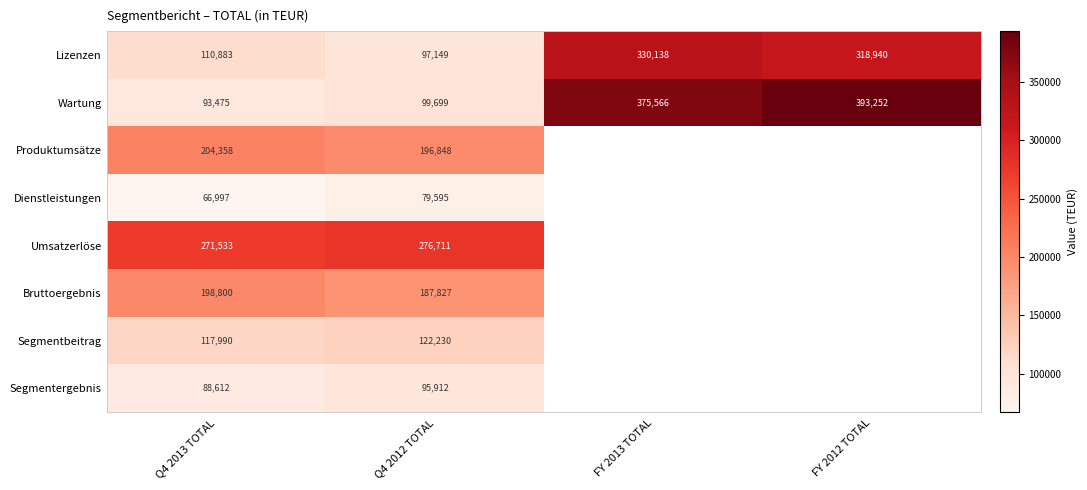

Rank the series at Q4 2012 TOTAL from highest to lowest value.

Umsatzerlöse, Produktumsätze, Bruttoergebnis, Segmentbeitrag, Wartung, Lizenzen, Segmentergebnis, Dienstleistungen